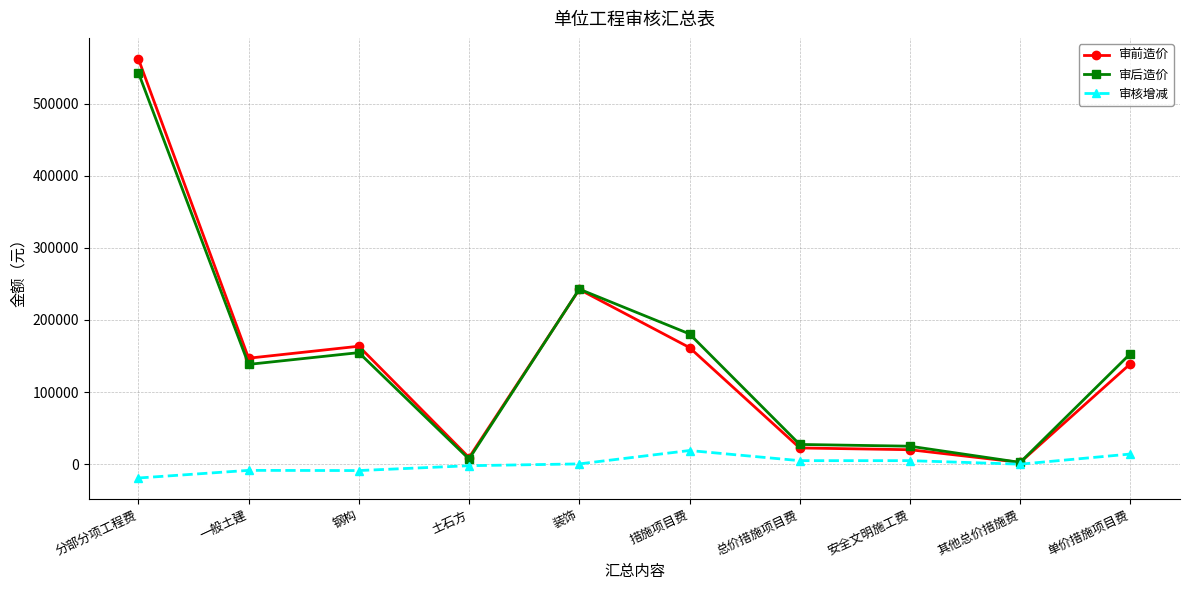

What is the average value of the 审前造价 series?

146968